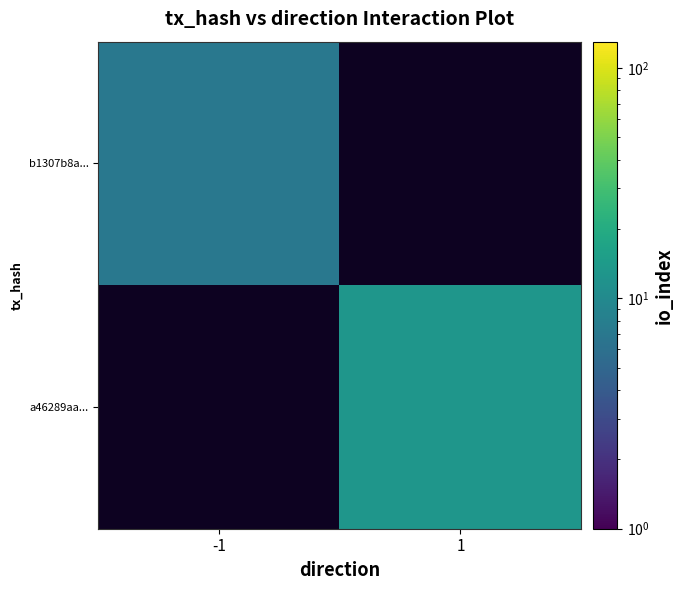

At how many categories does at least one series exceed 10?

1